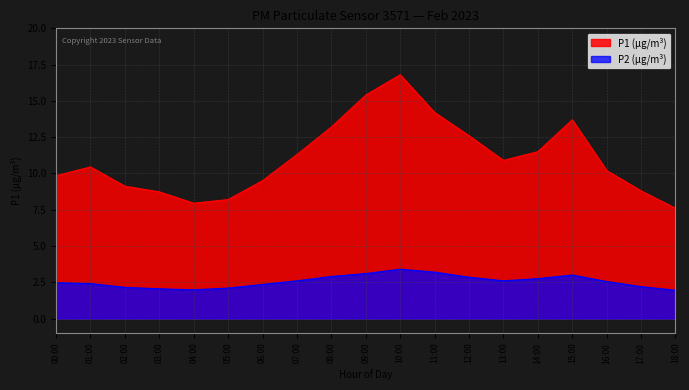

At which category is the sum across all series the highest?

10:00